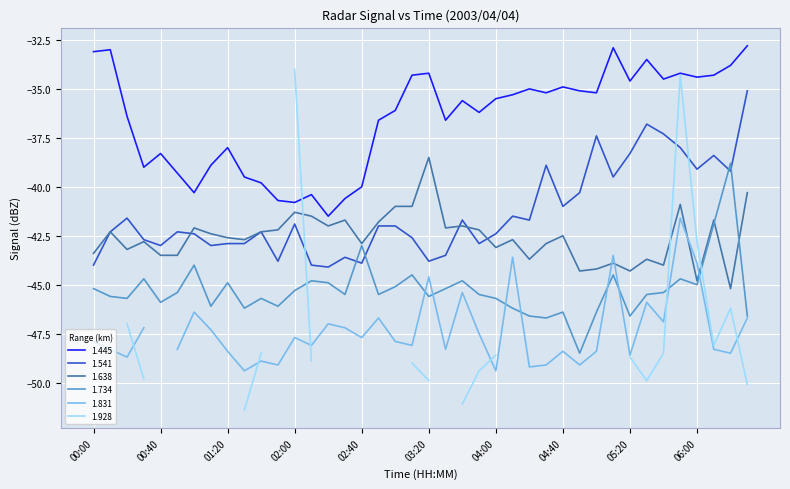

Is this an area chart (filled region under the line)?

No